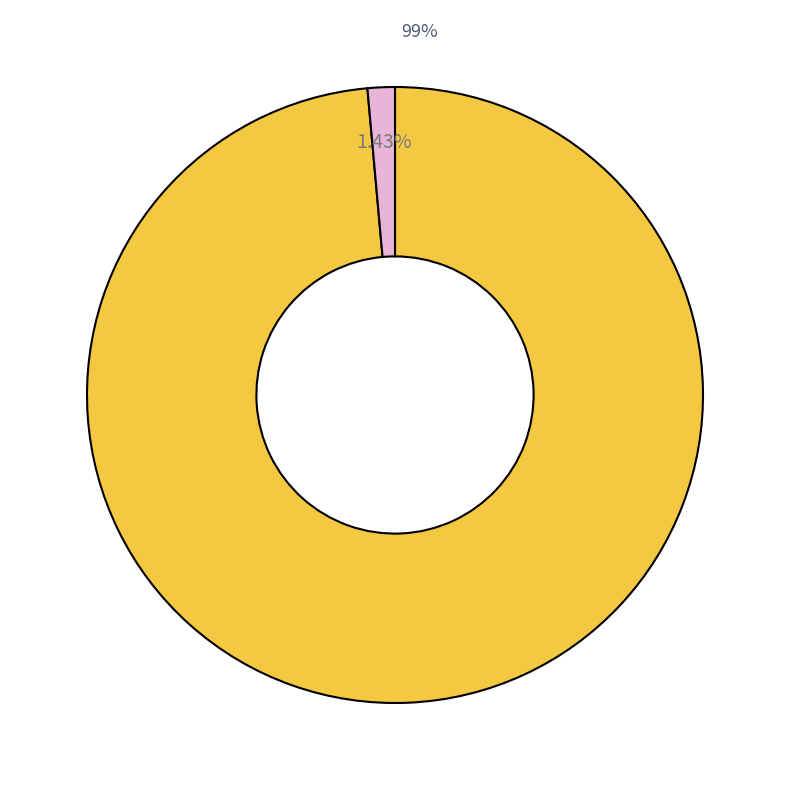

Is there any slice that represents more than half of the pie?

Yes